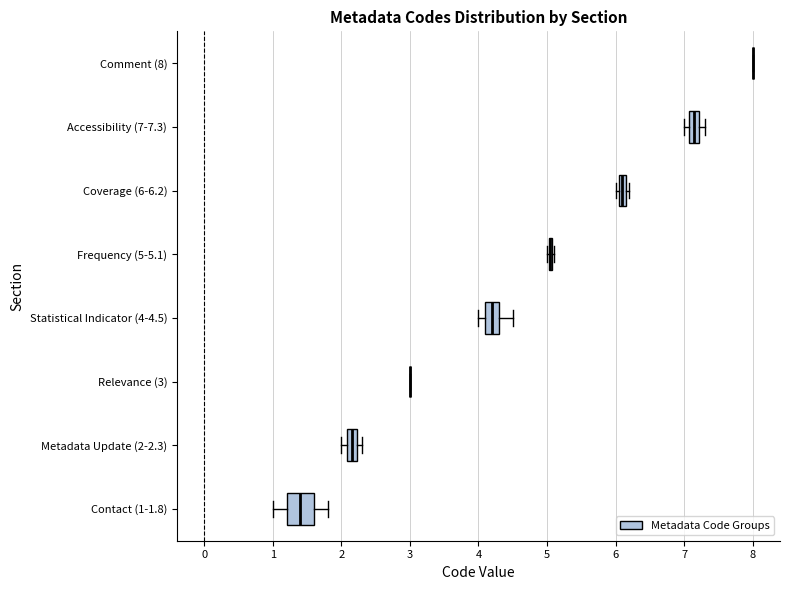

Comparing the boxes themselves (not the whiskers), which one is the widest?

Contact (1-1.8)